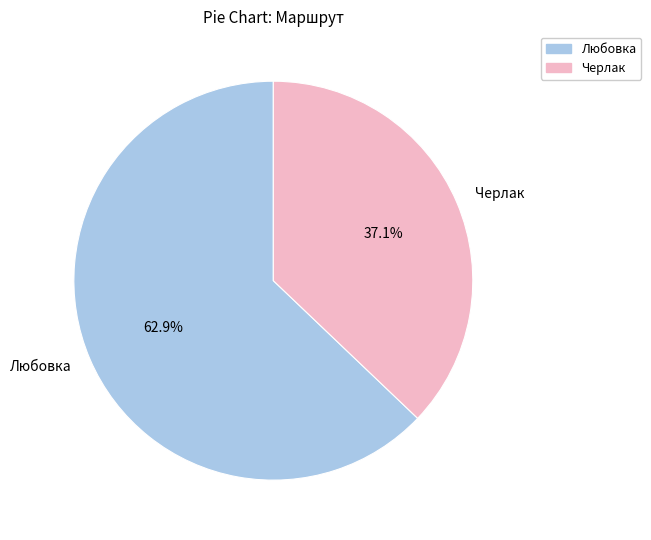

Between Любовка and Черлак, which is larger?

Любовка